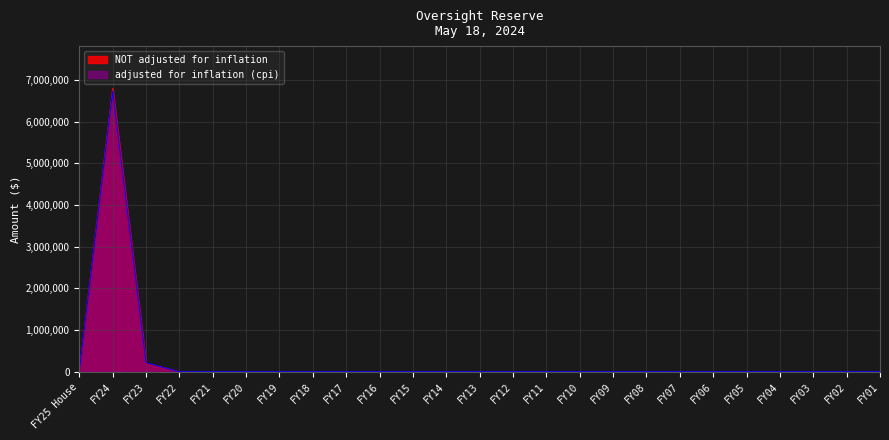

What are all the series names shown in the legend?

adjusted for inflation (cpi), NOT adjusted for inflation